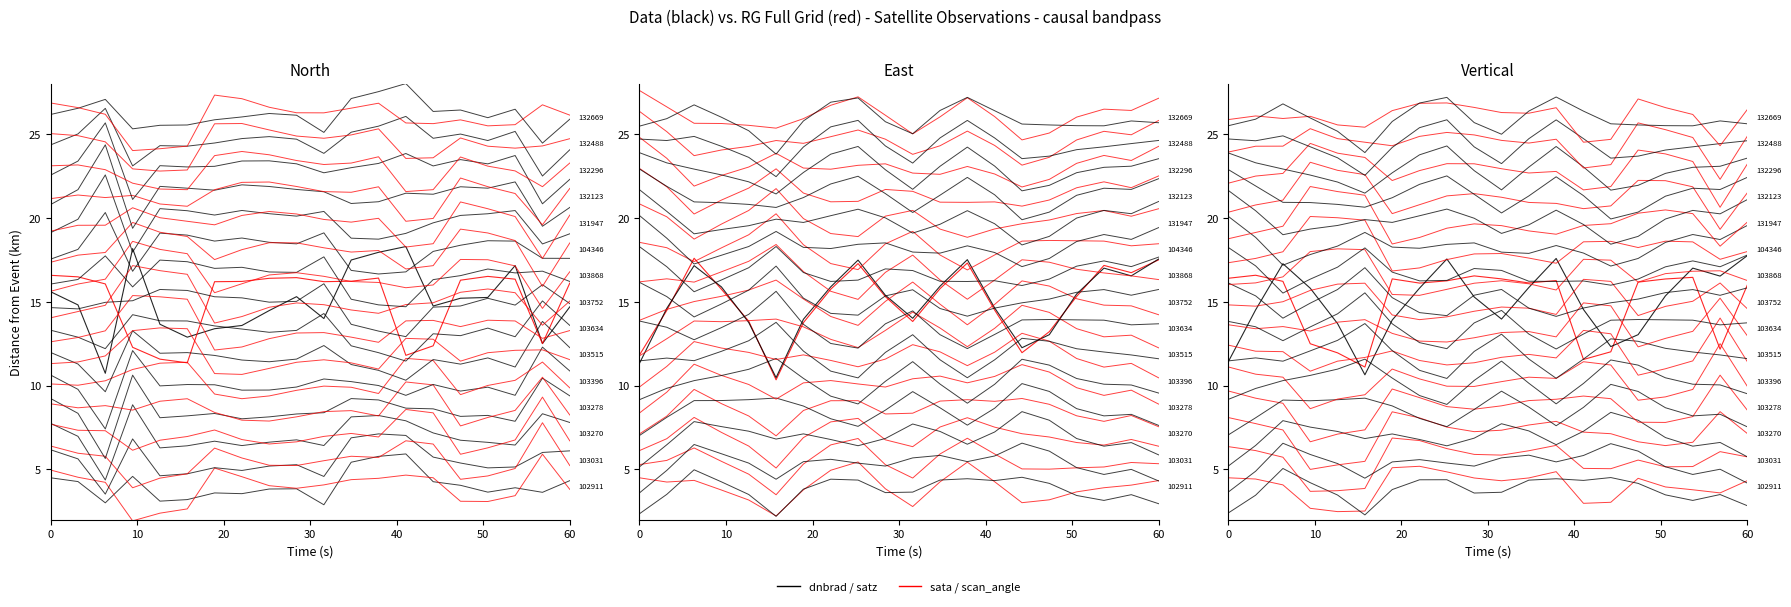

What are all the series names shown in the legend?

dnbrad, sata, satz, scan_angle